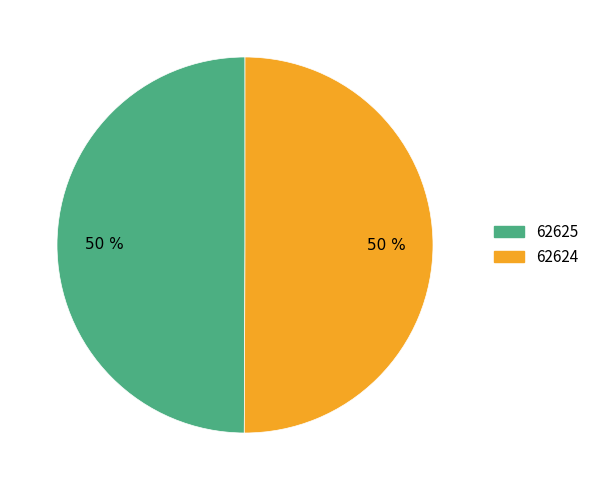

Is it true that 62624 is 88% of the pie?

False